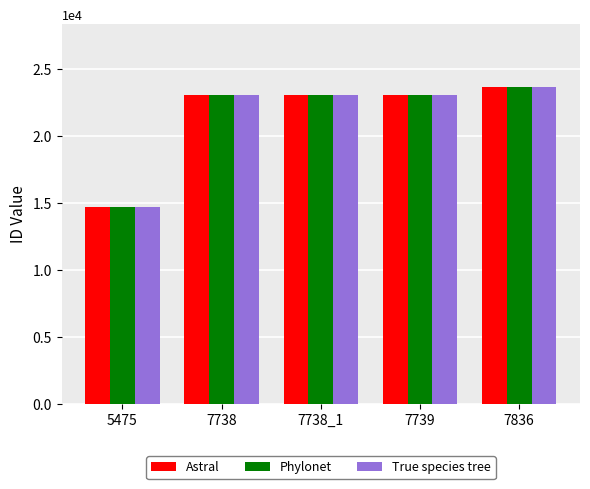

The value of Astral at 7738_1 is 23021. True or false?

True